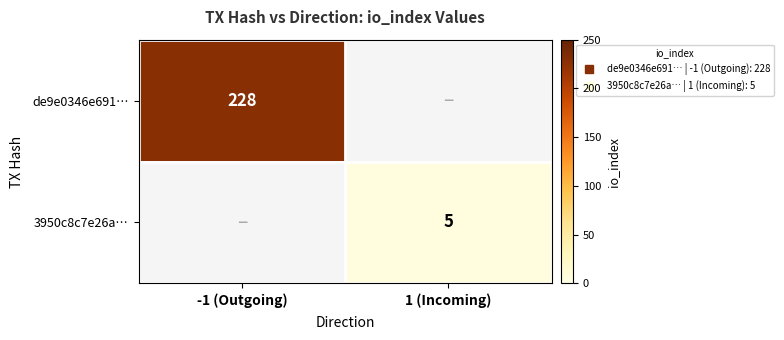

Rank the series by their maximum value, from highest to lowest.

de9e0346e691…, 3950c8c7e26a…